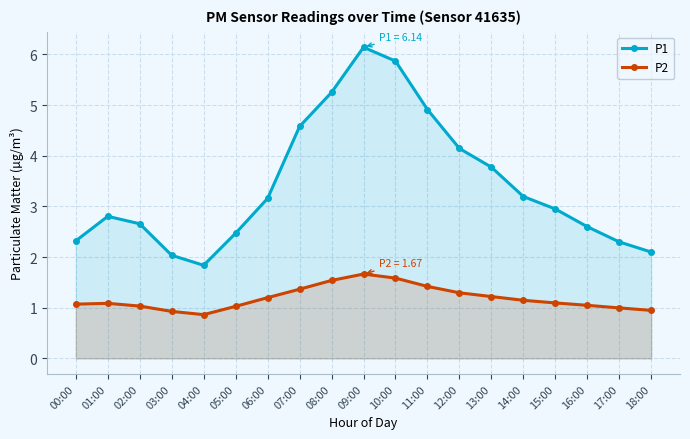

List the series in order of their peak value, highest first.

P1, P2